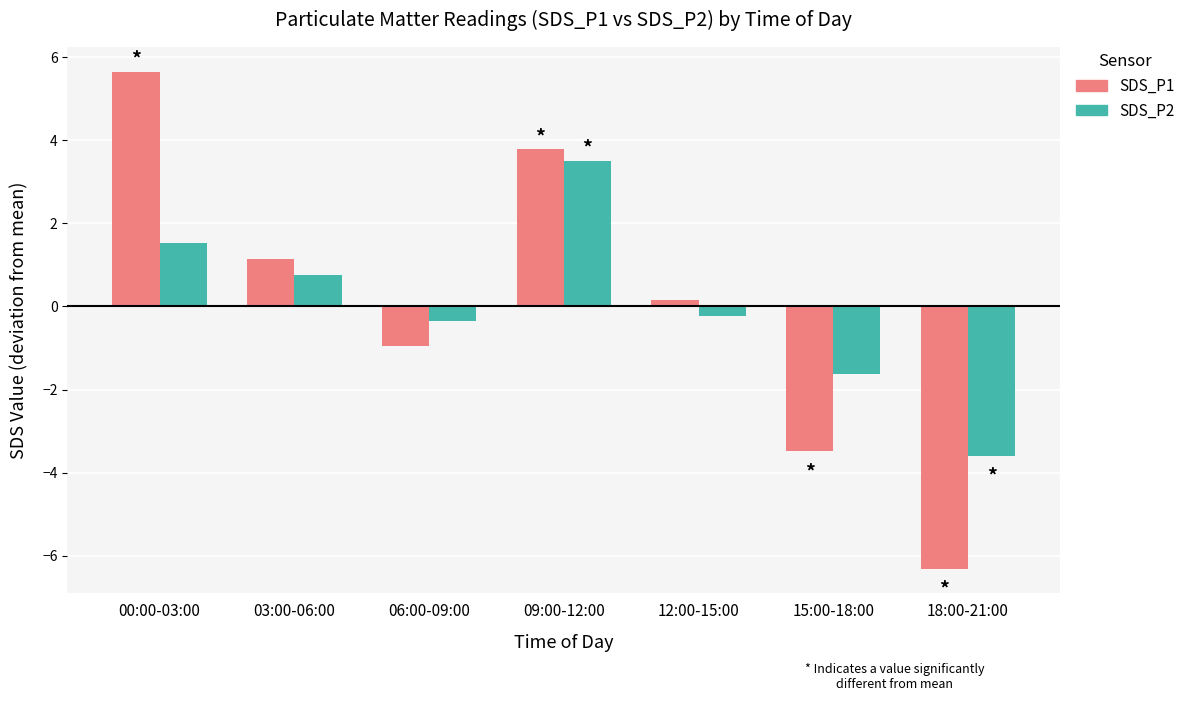

What are all the series names shown in the legend?

SDS_P1, SDS_P2